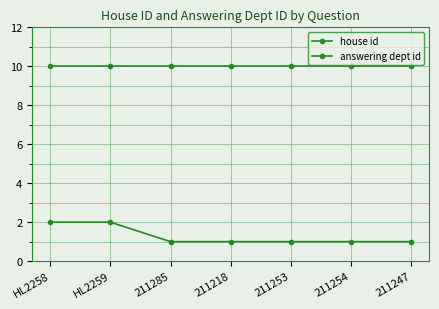

Count the number of data series in this chart.

2